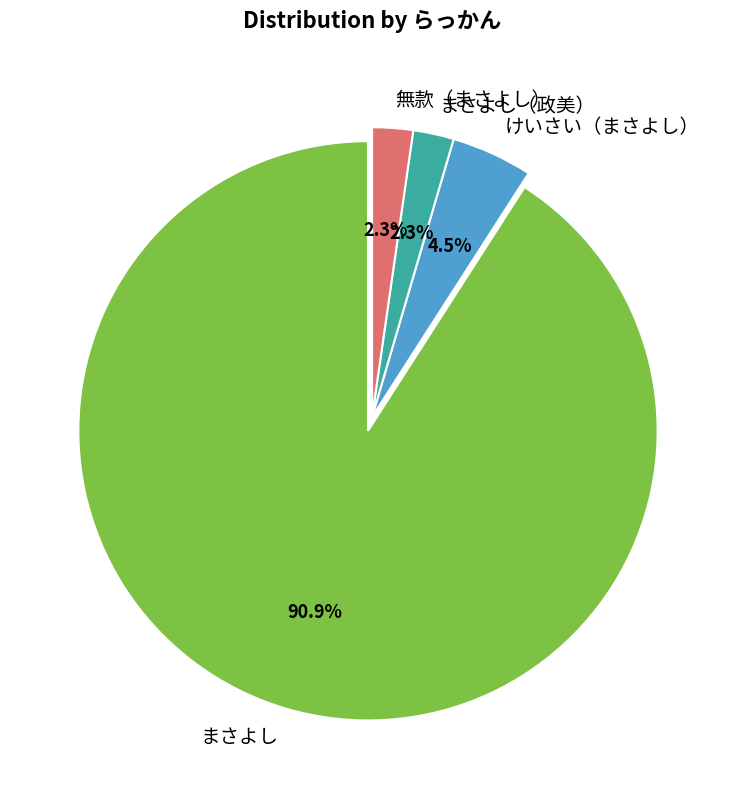

Which slice is the largest?

まさよし